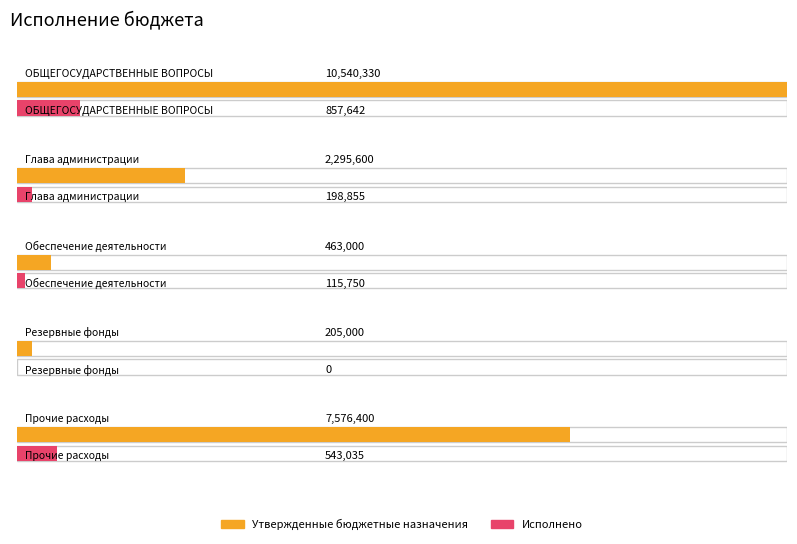

Which category has the highest value in the Утвержденные бюджетные назначения series?

ОБЩЕГОСУДАРСТВЕННЫЕ ВОПРОСЫ